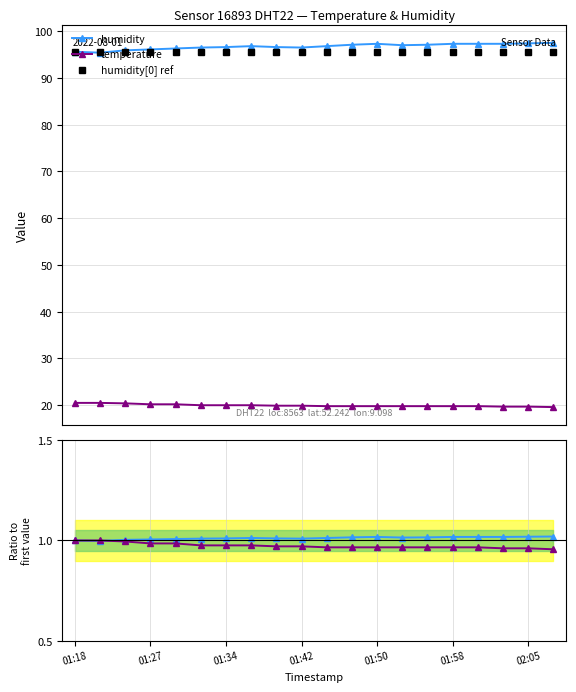

How many lines are shown in the chart?

5